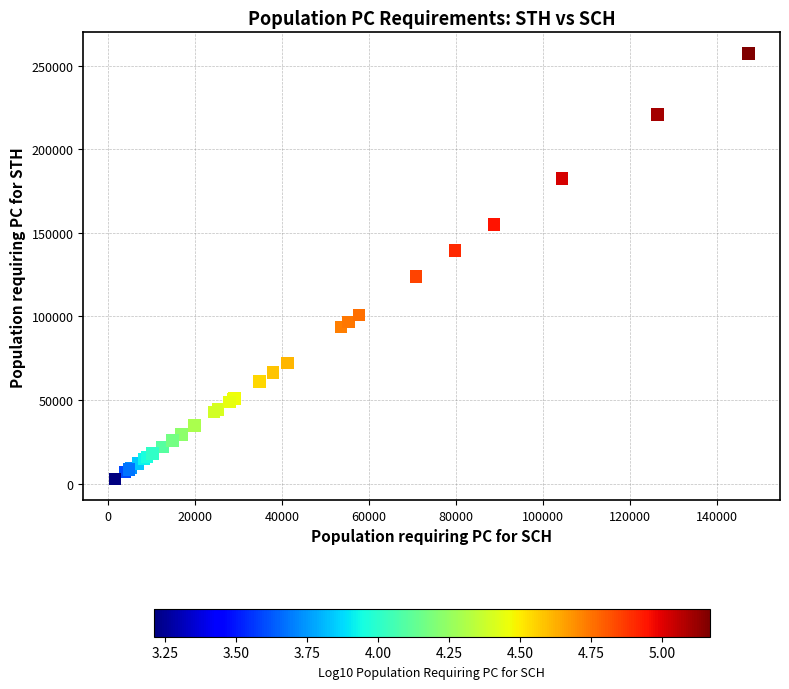

What Y value in the scatter plot is closest to 130028?

123811